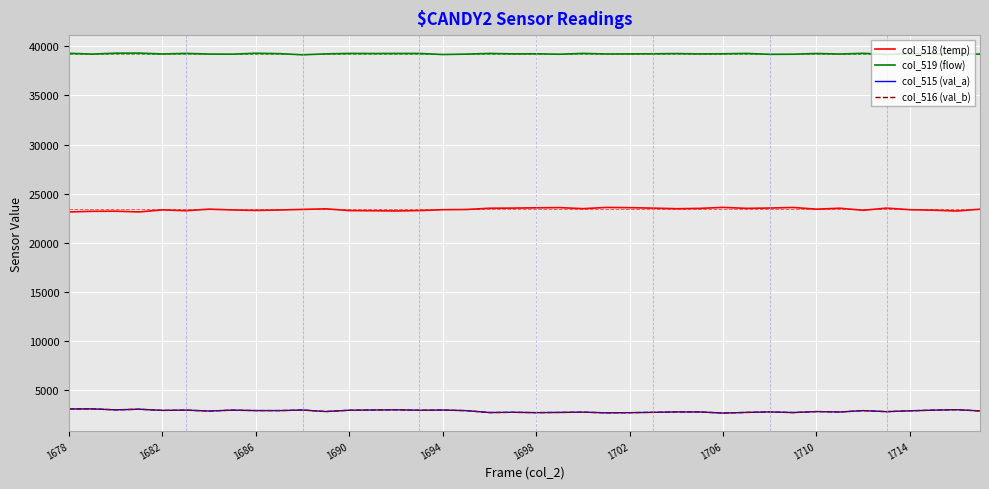

What are all the series names shown in the legend?

col_518 (temp), col_519 (flow), col_515 (val_a), col_516 (val_b)